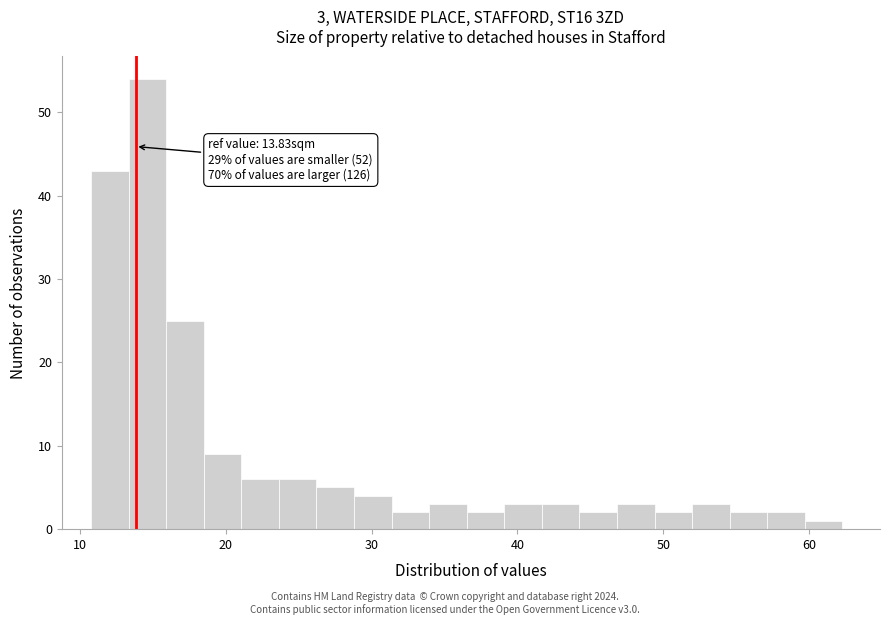

Around what value on the x-axis is the tallest bar? Give the approximate position of its centre, as read against the axis.

15